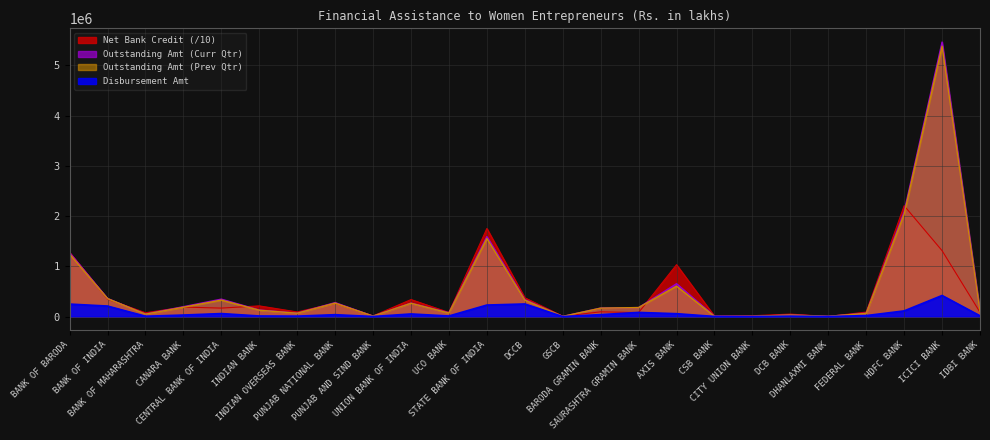

What is the label of the 10th point from the right?

SAURASHTRA GRAMIN BANK